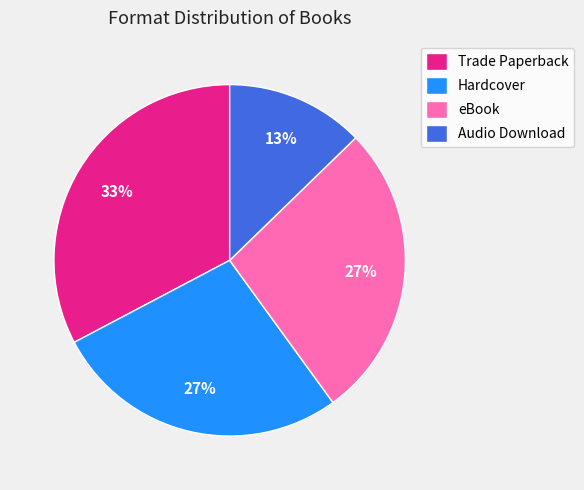

True or false: Hardcover accounts for 13% of the total.

False